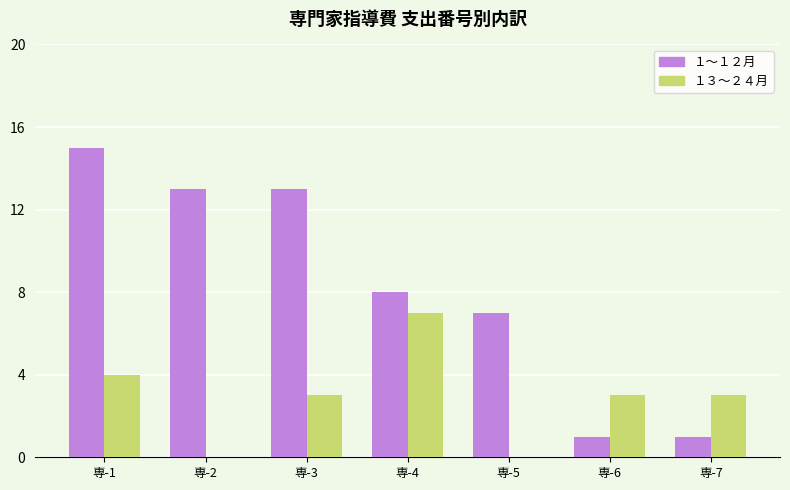

True or false: １３～２４月 has a value of 3 at 専-6.

True